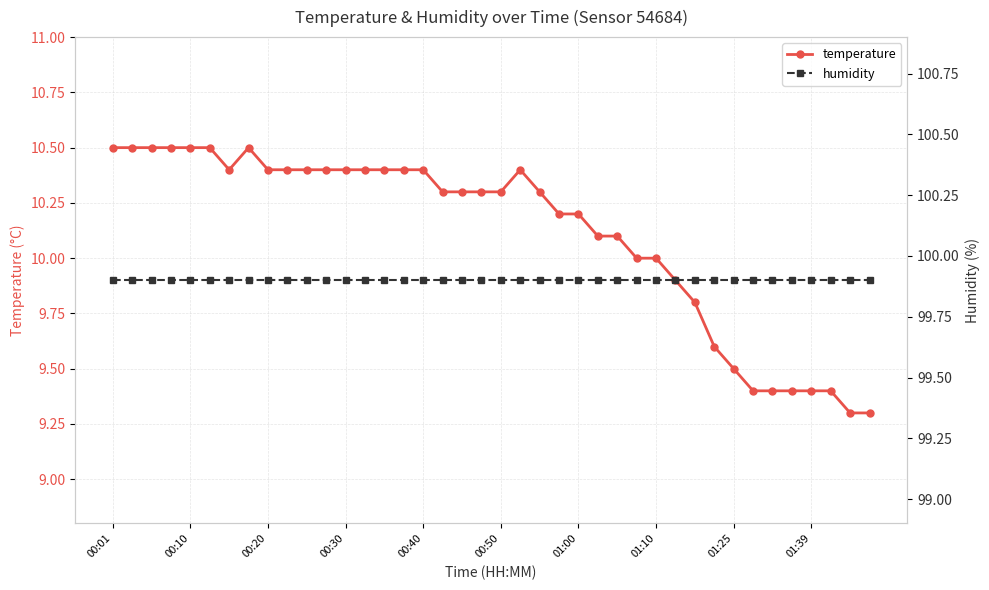

What is the highest value of the temperature series?

10.5